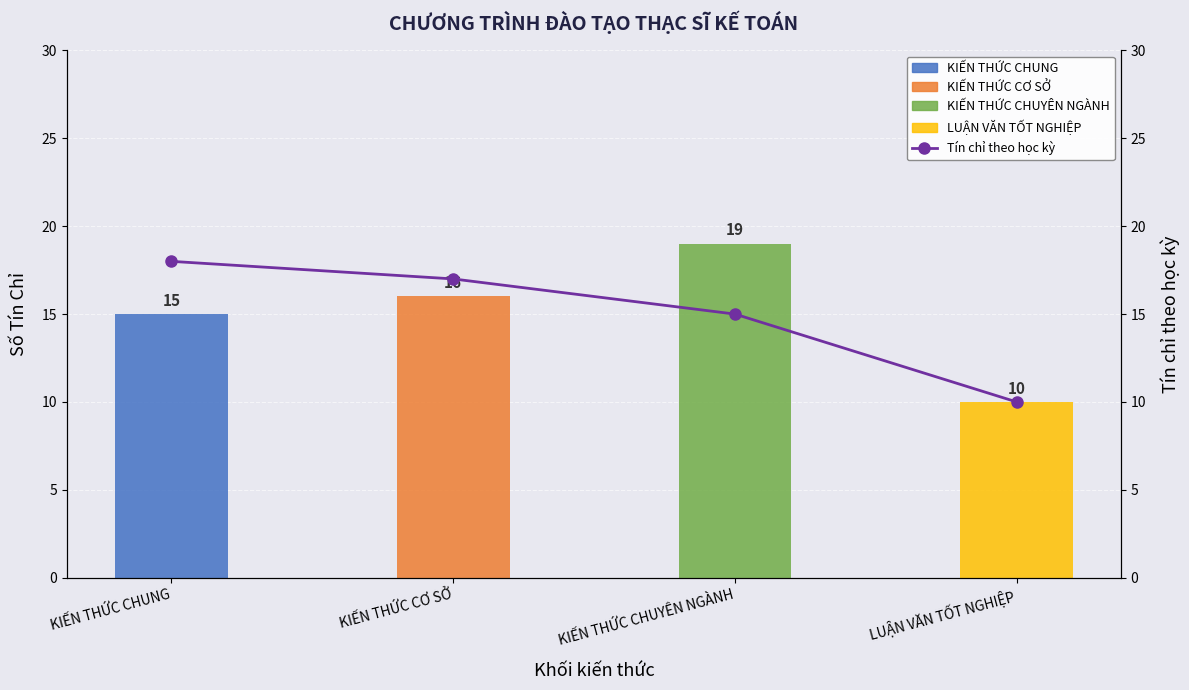

How many values in the Tín chỉ theo học kỳ series exceed 17?

1